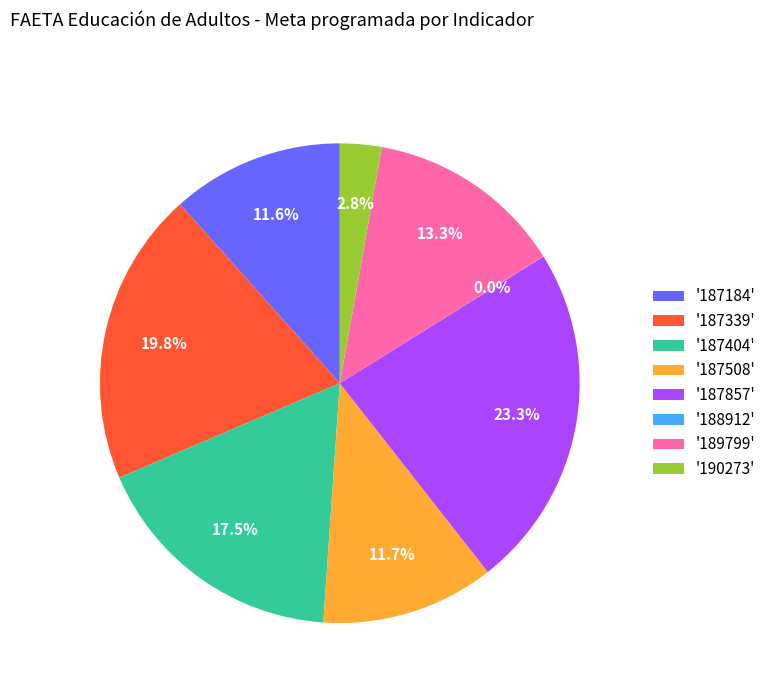

Which slice is the largest?

'187857'